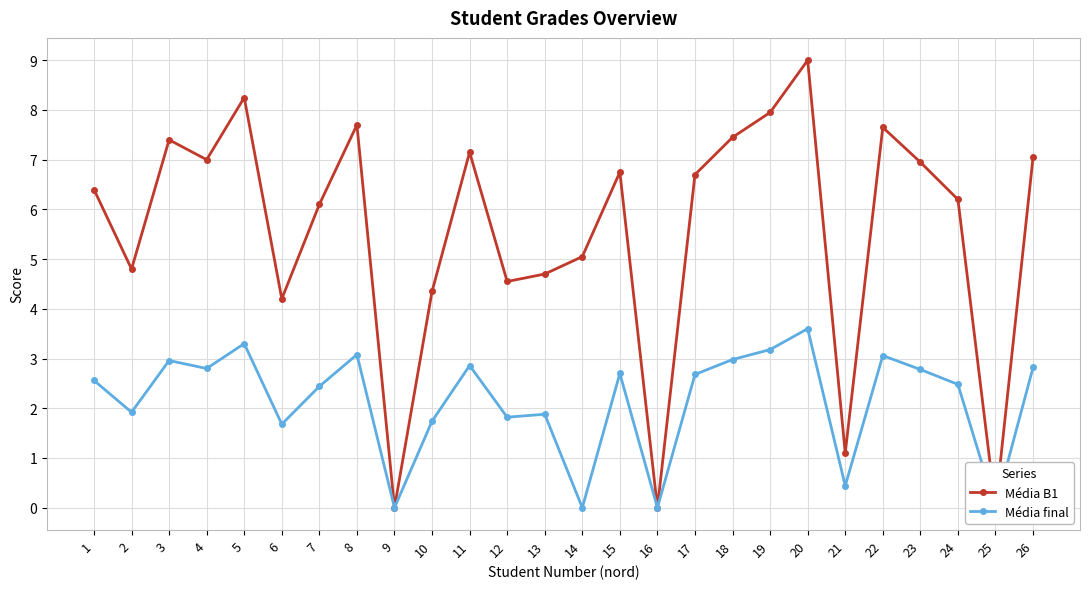

Which series has the largest total across all categories?

Média B1